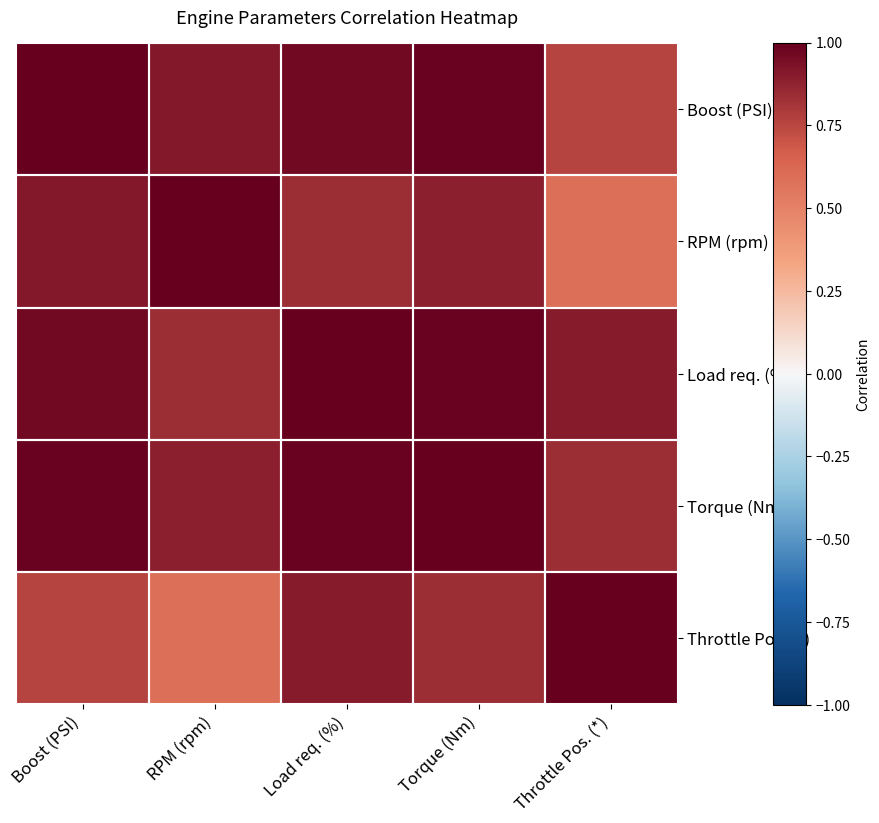

Reading left to right, what are all the values shown in this chart?

Boost (PSI): Boost (PSI)=1.0	RPM (rpm)=0.9	Load req. (%)=1.0	Torque (Nm)=1.0	Throttle Pos. (*)=0.8
RPM (rpm): Boost (PSI)=0.9	RPM (rpm)=1.0	Load req. (%)=0.8	Torque (Nm)=0.9	Throttle Pos. (*)=0.6
Load req. (%): Boost (PSI)=1.0	RPM (rpm)=0.8	Load req. (%)=1.0	Torque (Nm)=1.0	Throttle Pos. (*)=0.9
Torque (Nm): Boost (PSI)=1.0	RPM (rpm)=0.9	Load req. (%)=1.0	Torque (Nm)=1.0	Throttle Pos. (*)=0.8
Throttle Pos. (*): Boost (PSI)=0.8	RPM (rpm)=0.6	Load req. (%)=0.9	Torque (Nm)=0.8	Throttle Pos. (*)=1.0